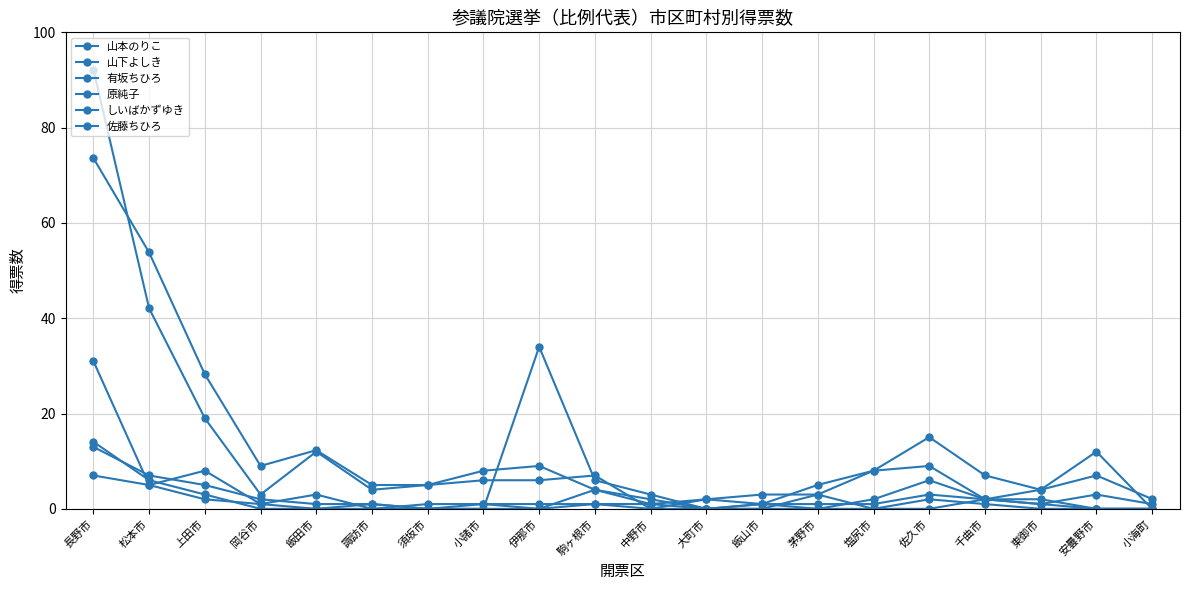

How many values in the 山本のりこ series are below 7?

10